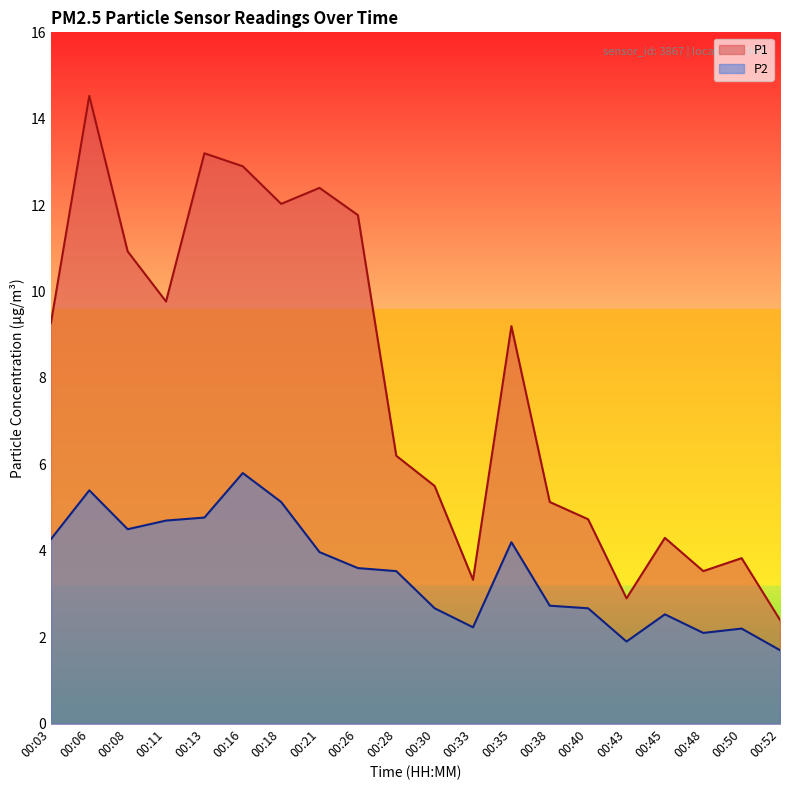

Between 00:03 and 00:40, which series saw the biggest shift?

P1